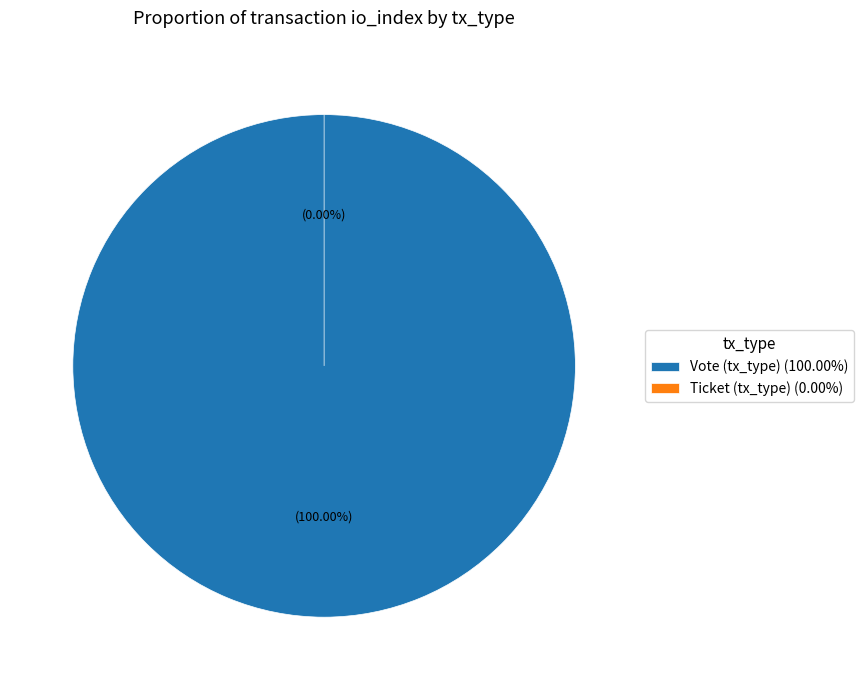

Count the number of slices in the pie.

2